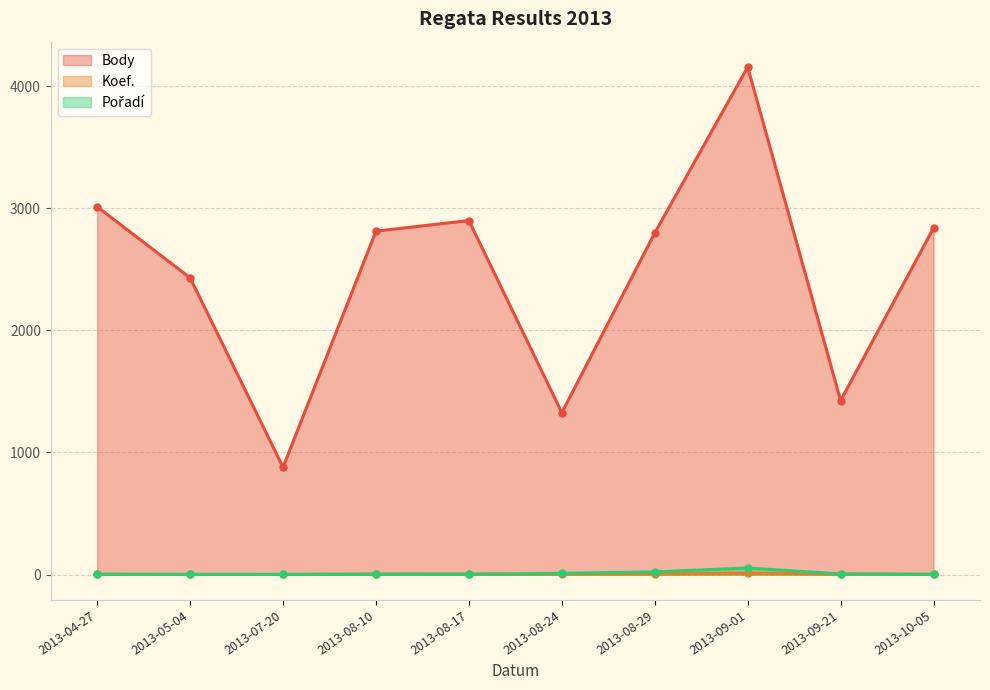

At how many categories does at least one series exceed 3354?

1